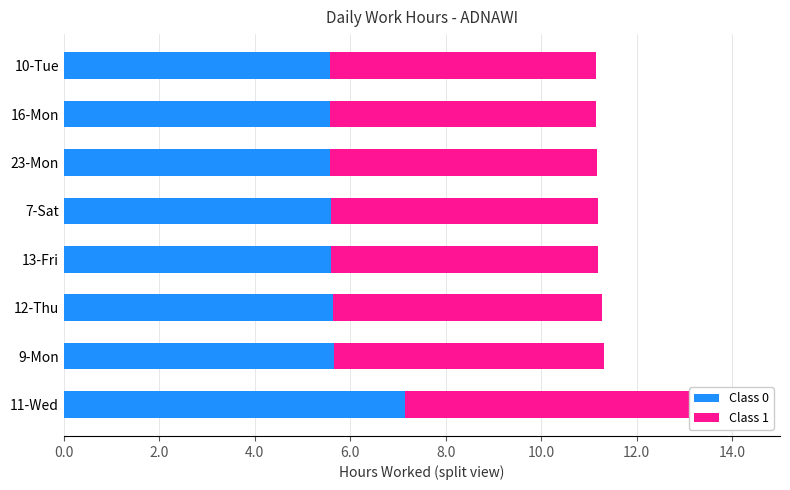

What is the average value of the Class 1 series?

5.8